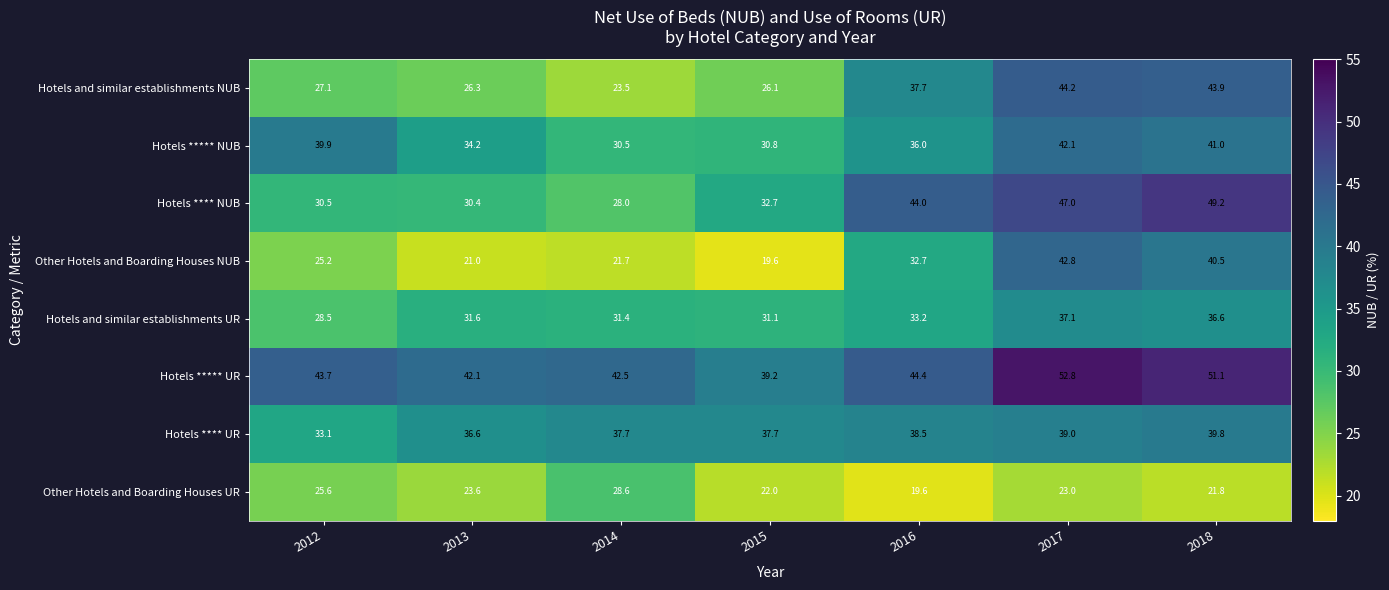

What is the difference between the second highest and minimum values in the Hotels ***** NUB series?

10.5